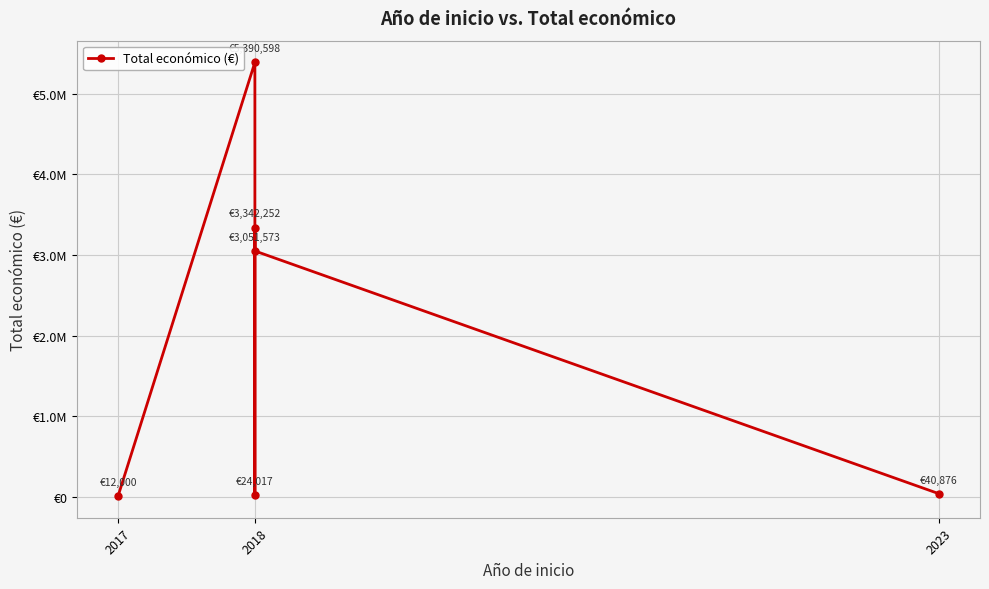

What is the difference between the maximum and minimum values?

5378598